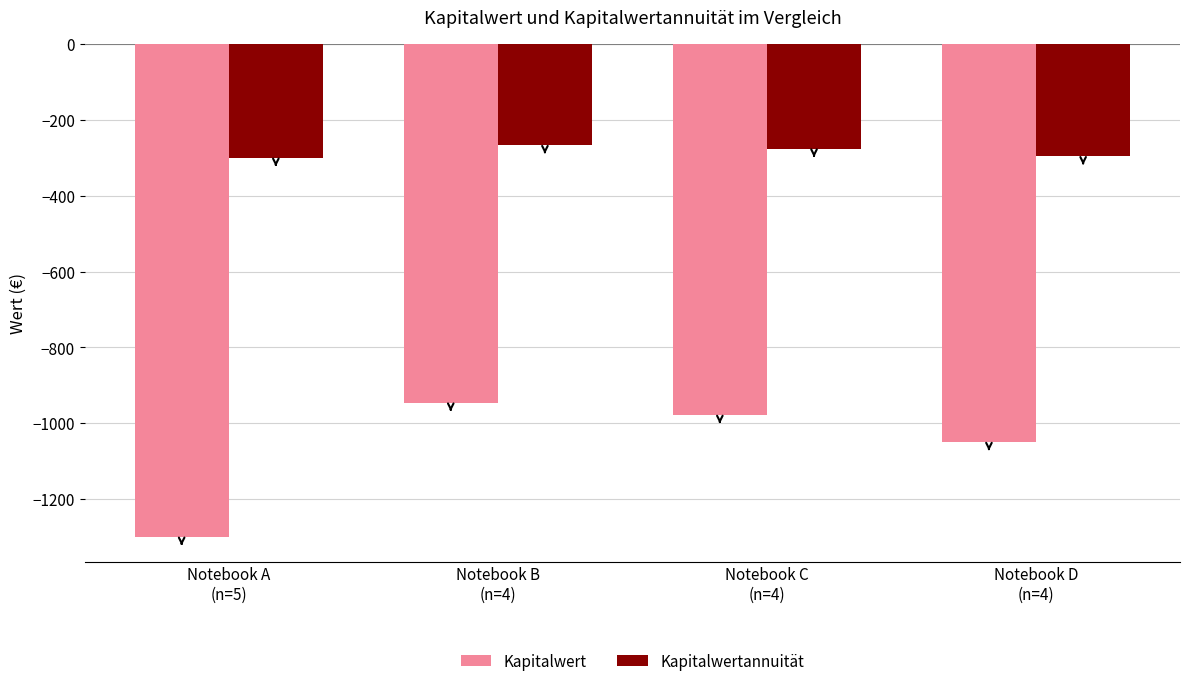

How many bars are there in total?

8